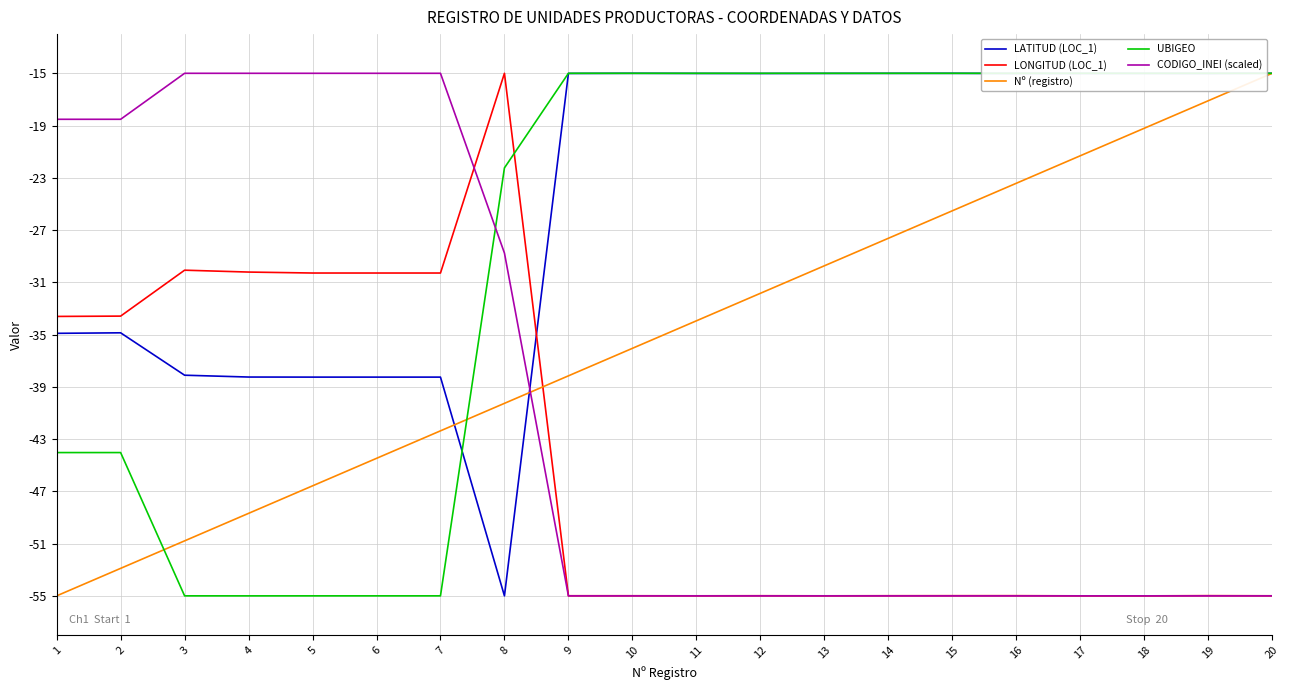

True or false: CODIGO_INEI (scaled) has a value of -15.0 at 3.

True